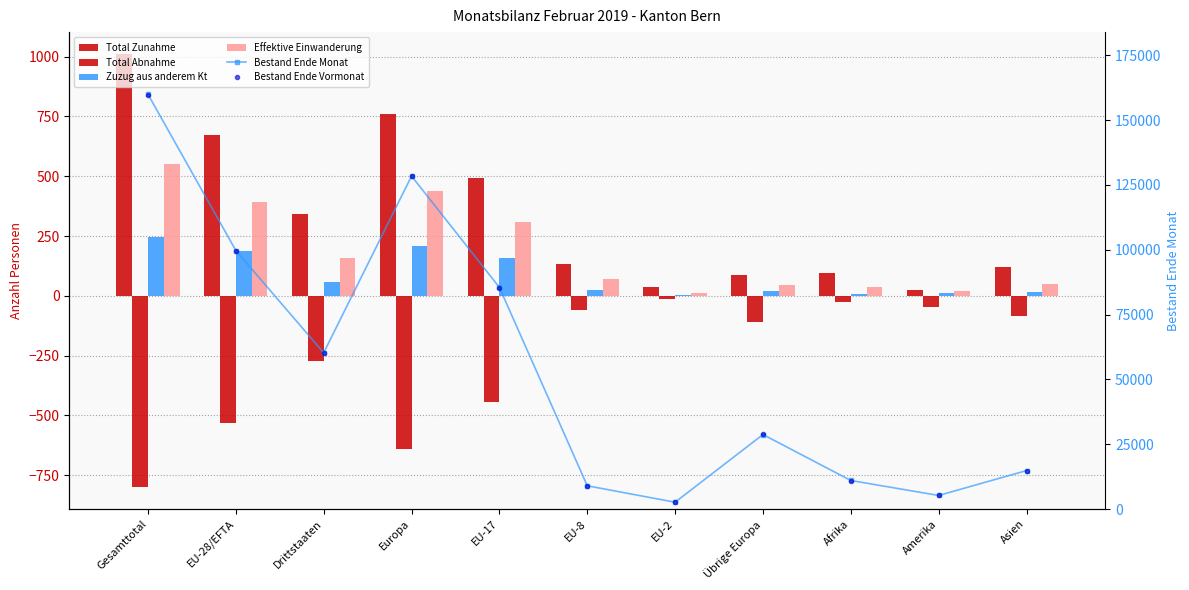

At how many categories does at least one series exceed 44951?

5